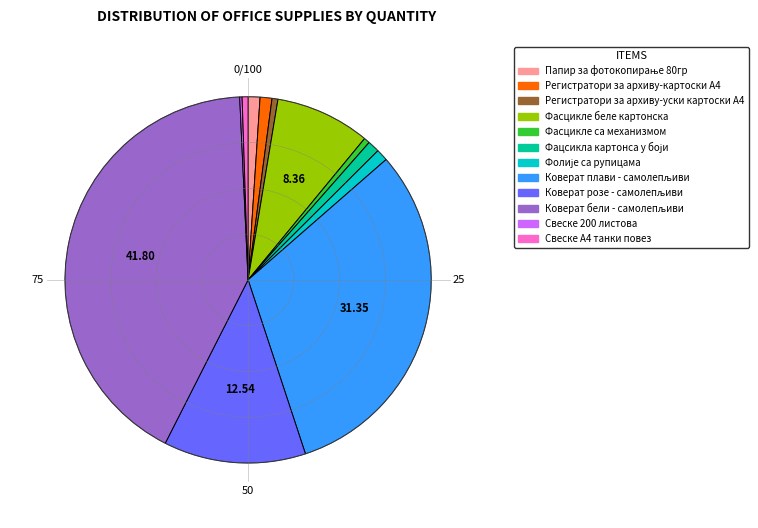

Does any single category account for the majority?

No